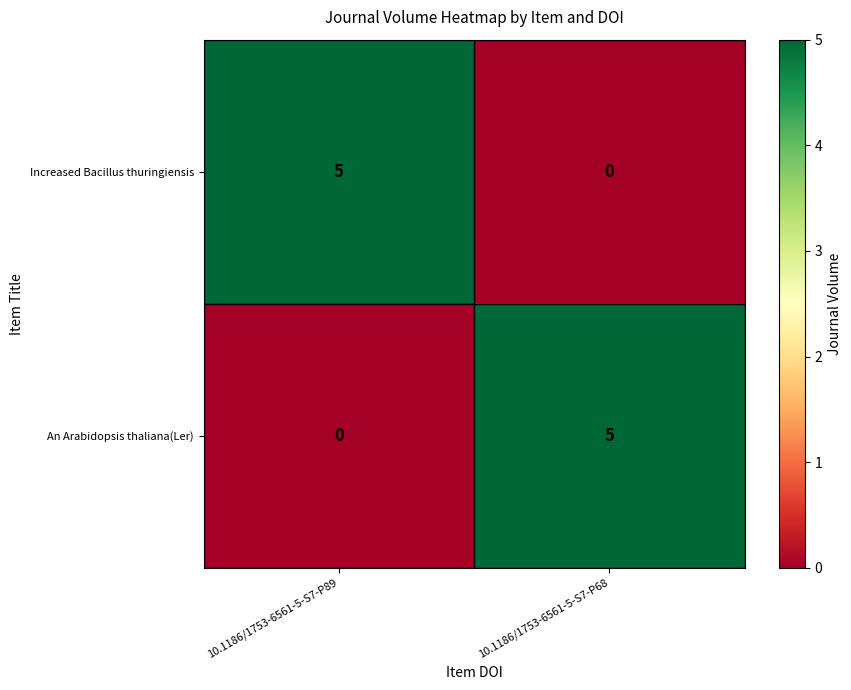

What is the spread (max minus min) of values at 10.1186/1753-6561-5-S7-P89?

5